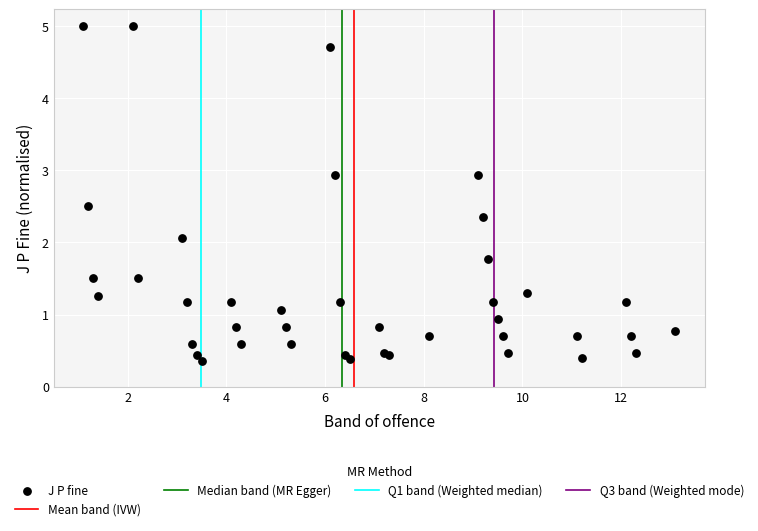

What Y value in the scatter plot is closest to 2?

2.1